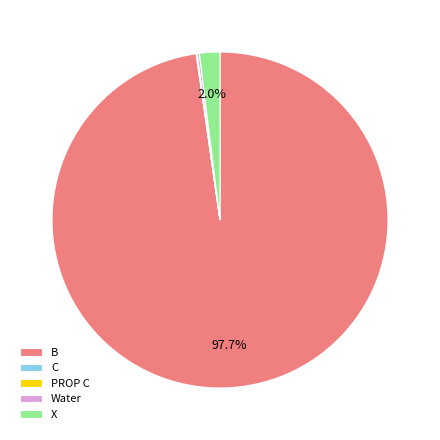

What percentage is NOT represented by X?

98.0%